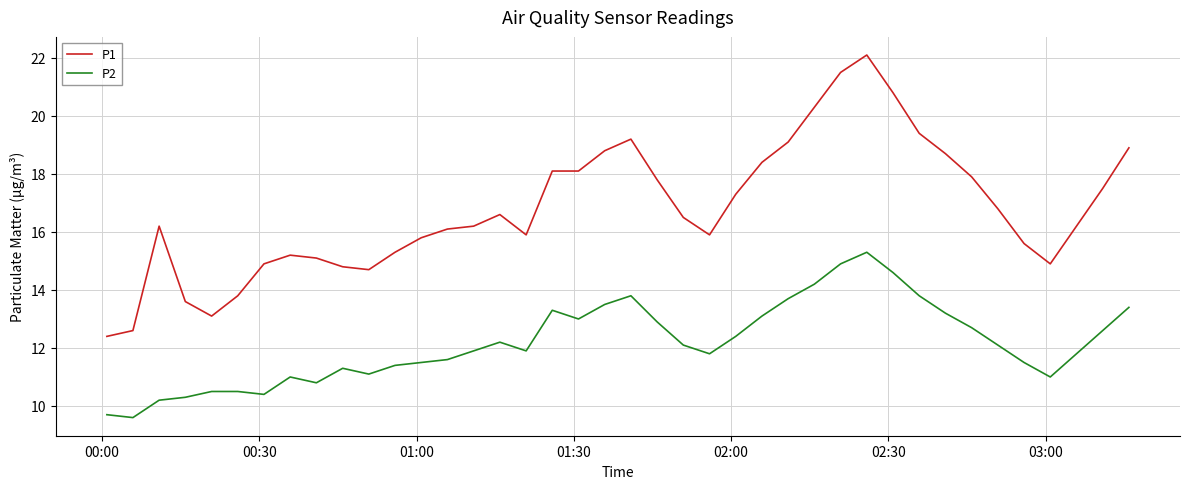

Which series has the largest total across all categories?

P1